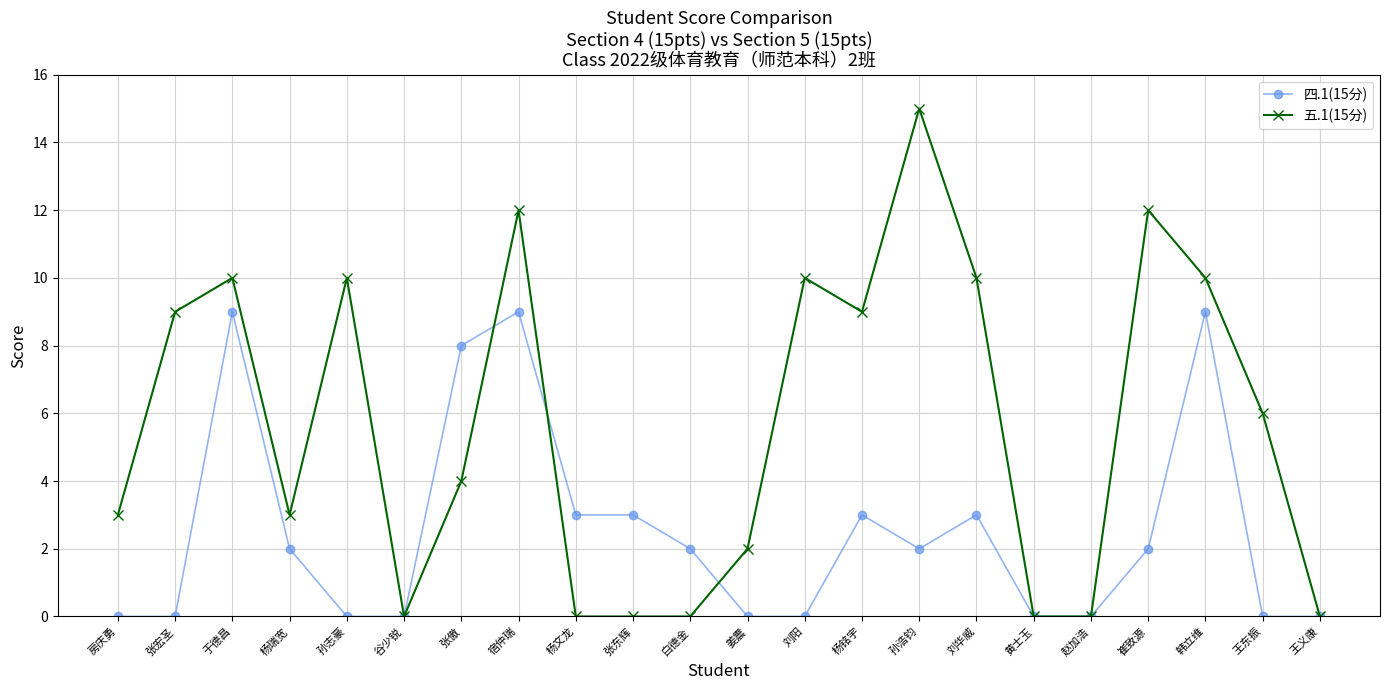

What is the total value across all series at 刘华威?

13